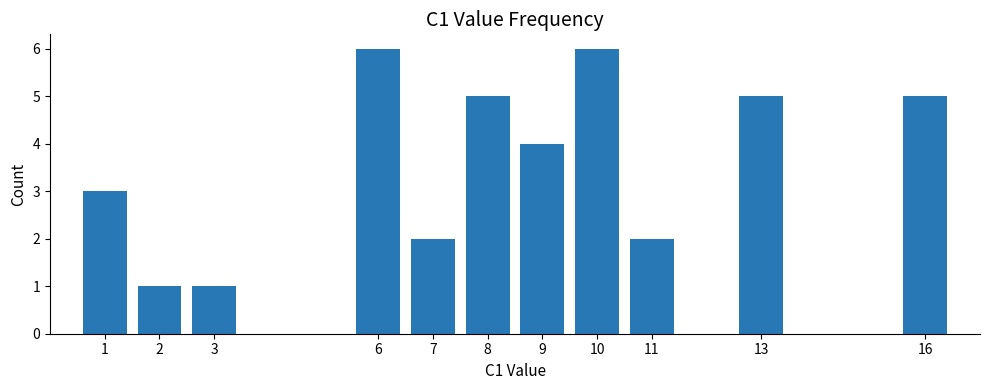

Reading left to right, transcribe all the data shown in this chart.

3	1	1	6	2	5	4	6	2	5	5